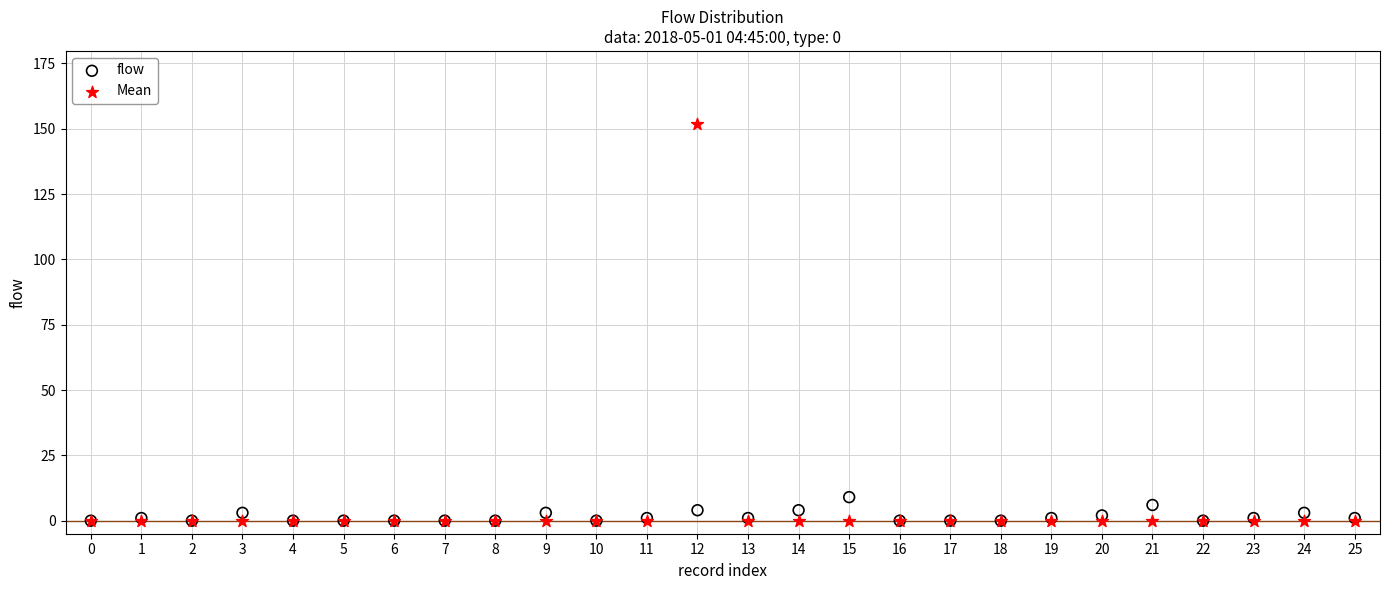

What are all the series names shown in the legend?

flow, Mean